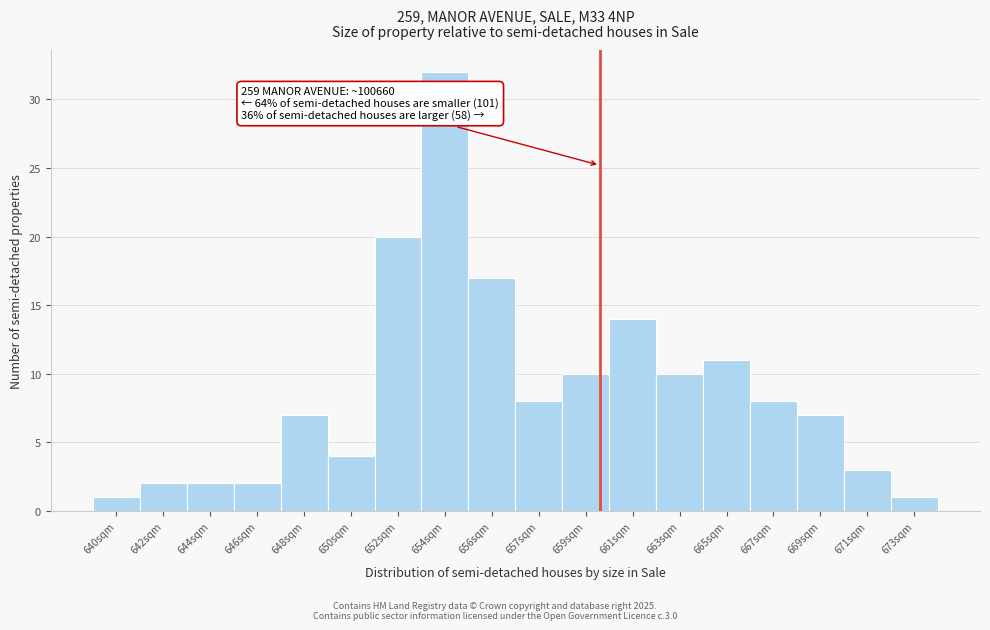

Reading left to right, list all the values displayed in this chart.

1	2	2	2	7	4	20	32	17	8	10	14	10	11	8	7	3	1